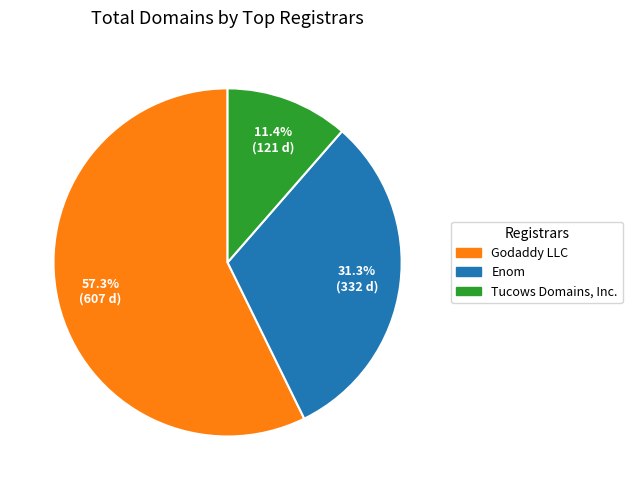

Is there a majority slice in this chart?

Yes